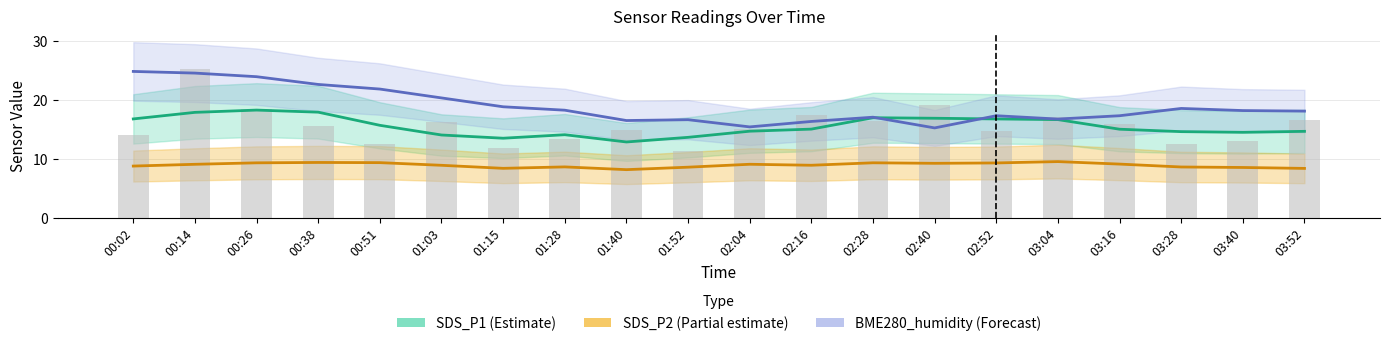

What is the lowest value of the SDS_P2 (Partial estimate) series?

8.2